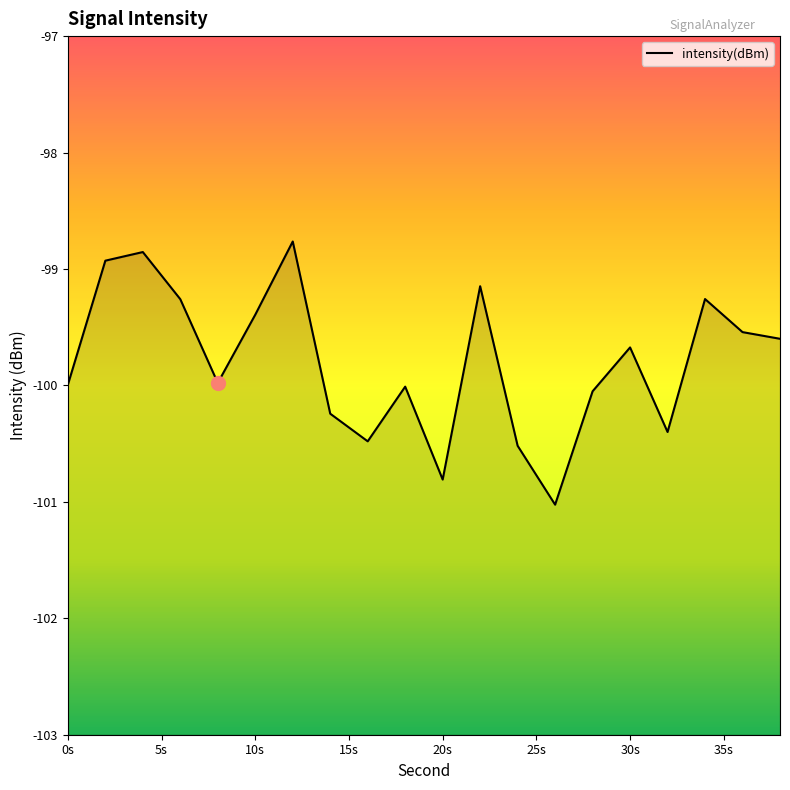

How many lines are shown in the chart?

1